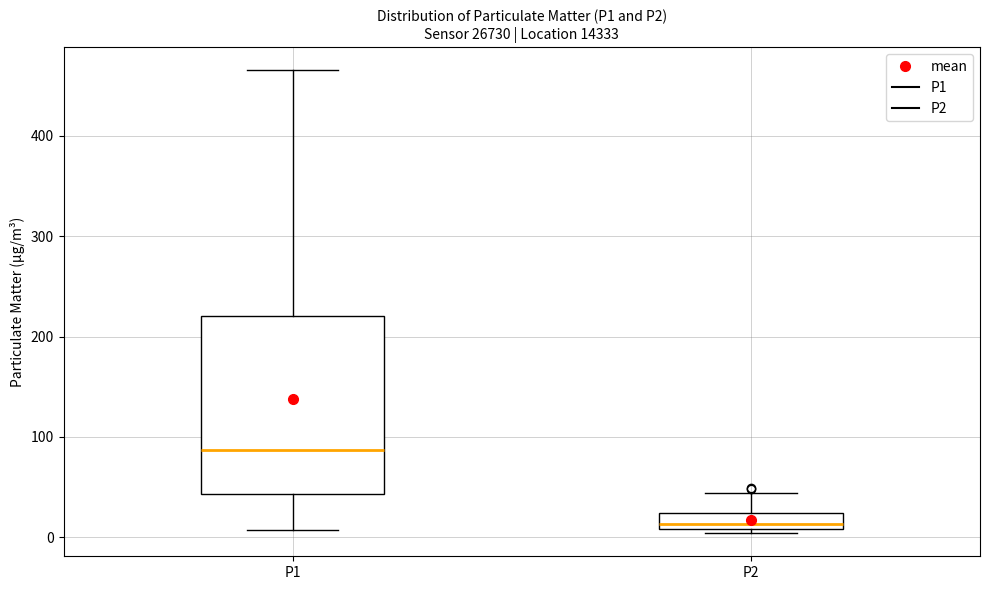

Which box's median line is the highest?

P1